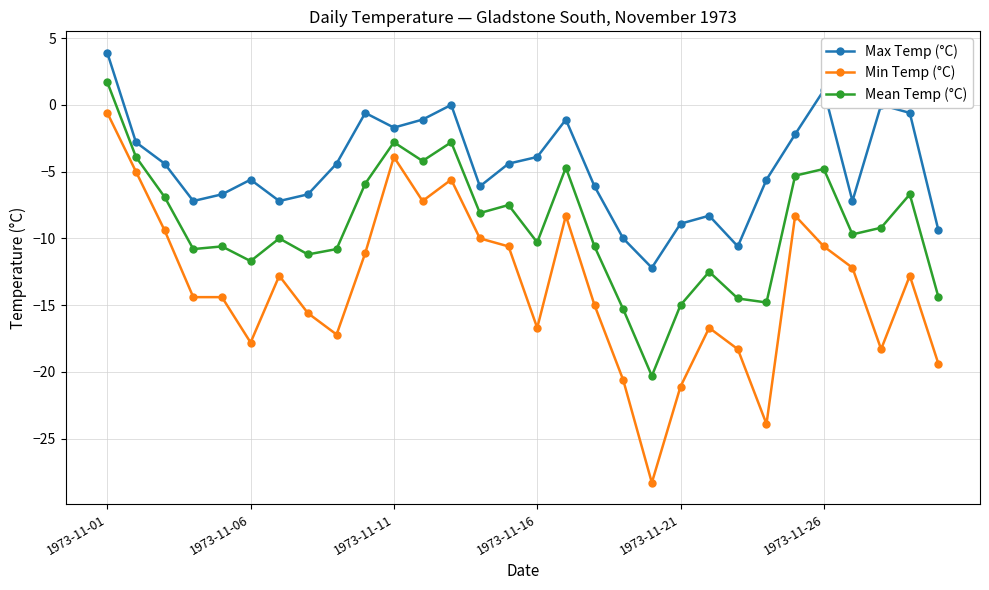

What is the value of the Mean Temp (°C) point at the 3rd from the left?

-6.9